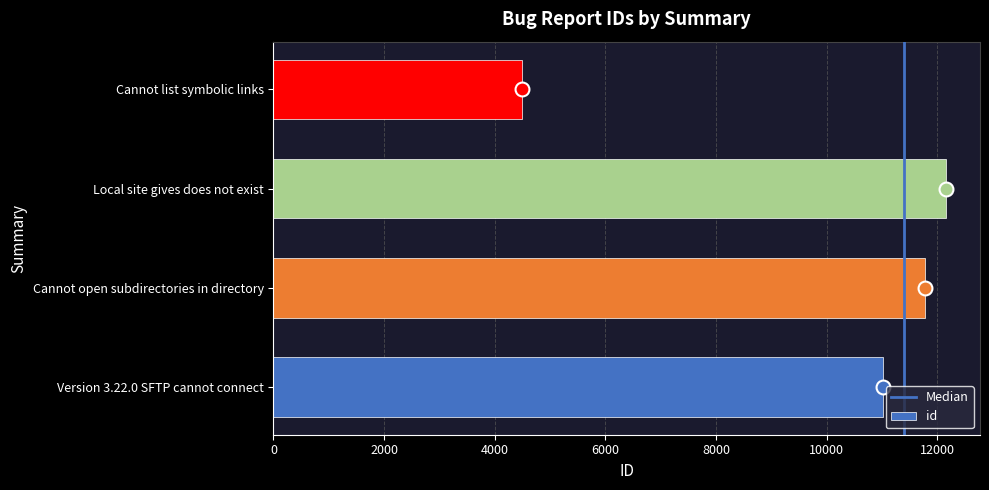

How many categories are shown in the chart?

4